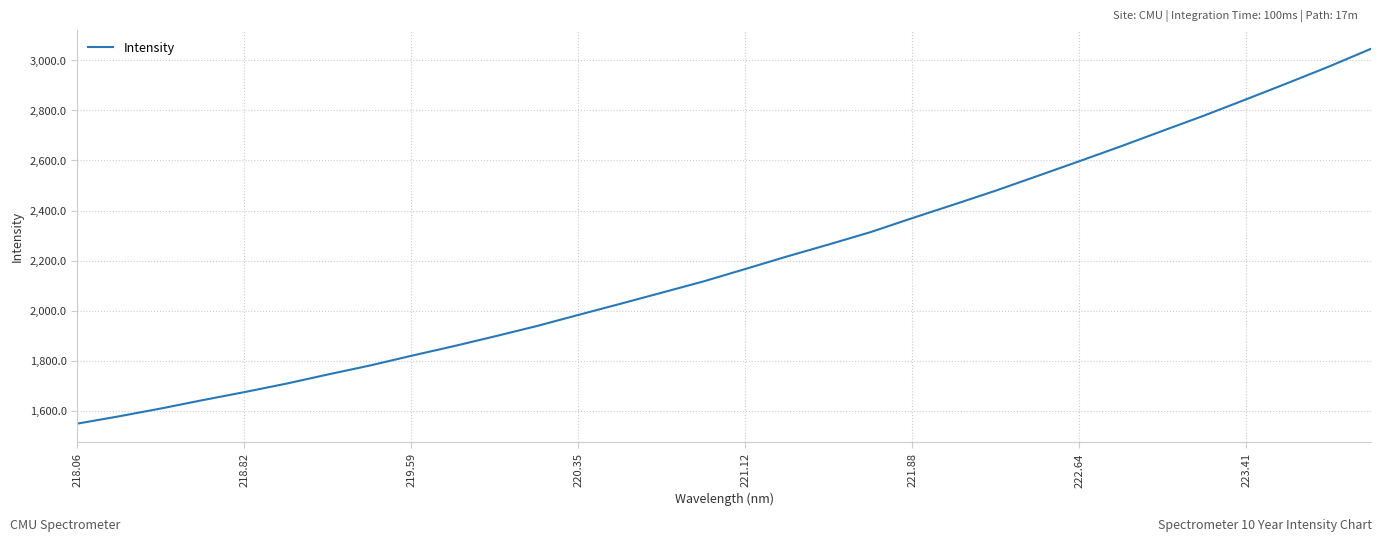

What is the difference between the maximum and minimum values?

1497.1